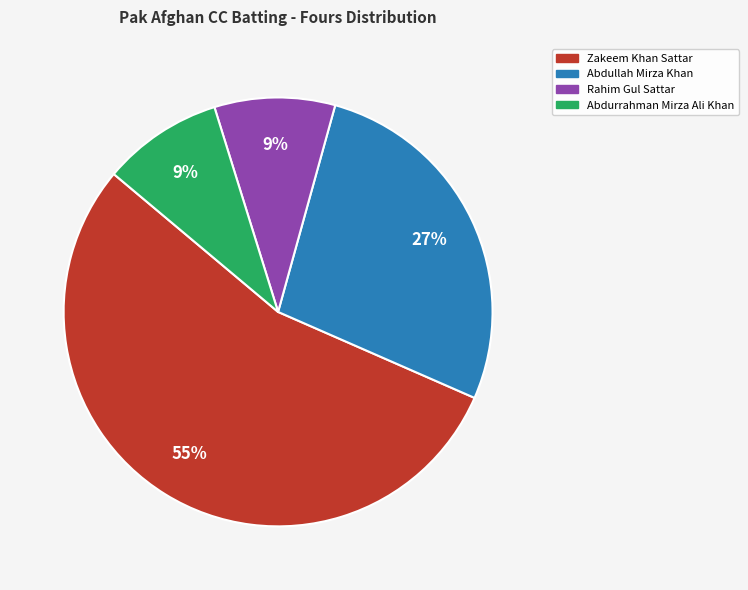

To the nearest percent, what is the average slice percentage?

25%